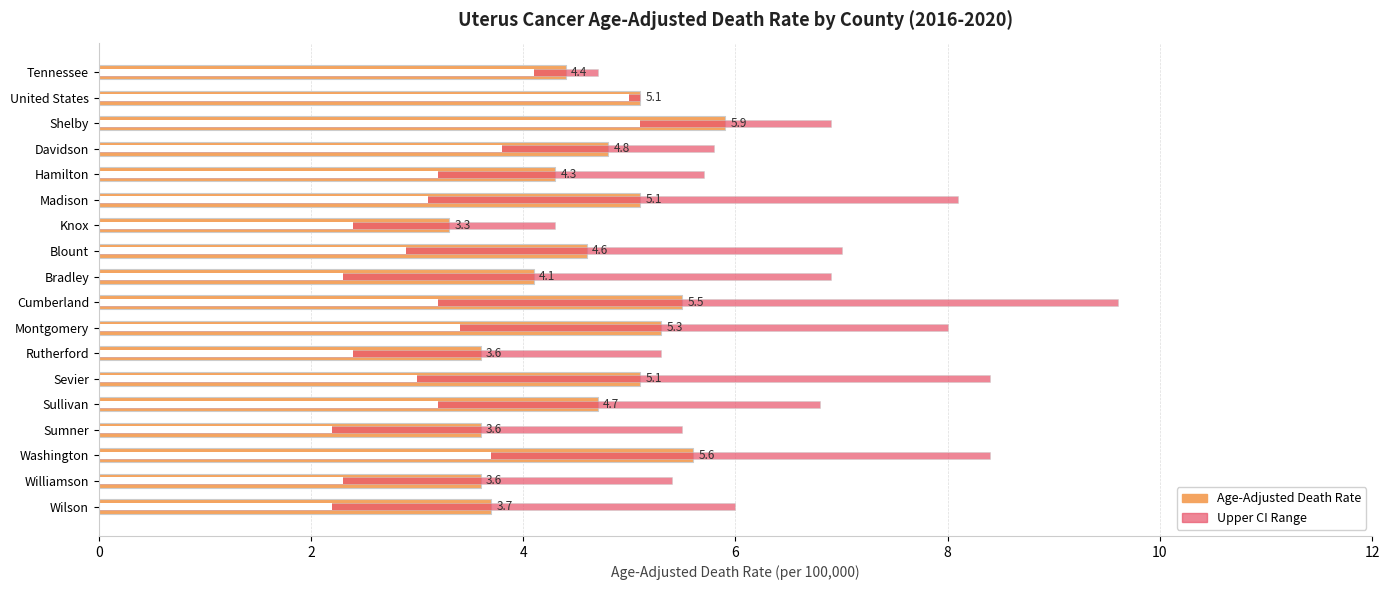

What is the average value of the Lower CI series?

3.2